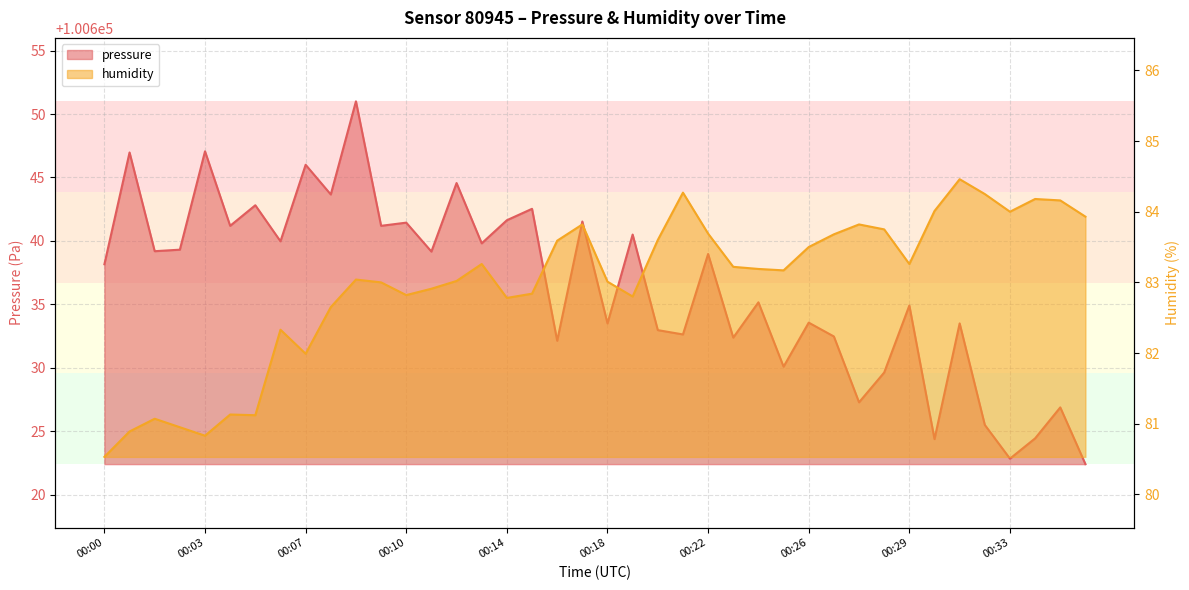

Is it true that pressure equals 64550.1 at 00:25?

False